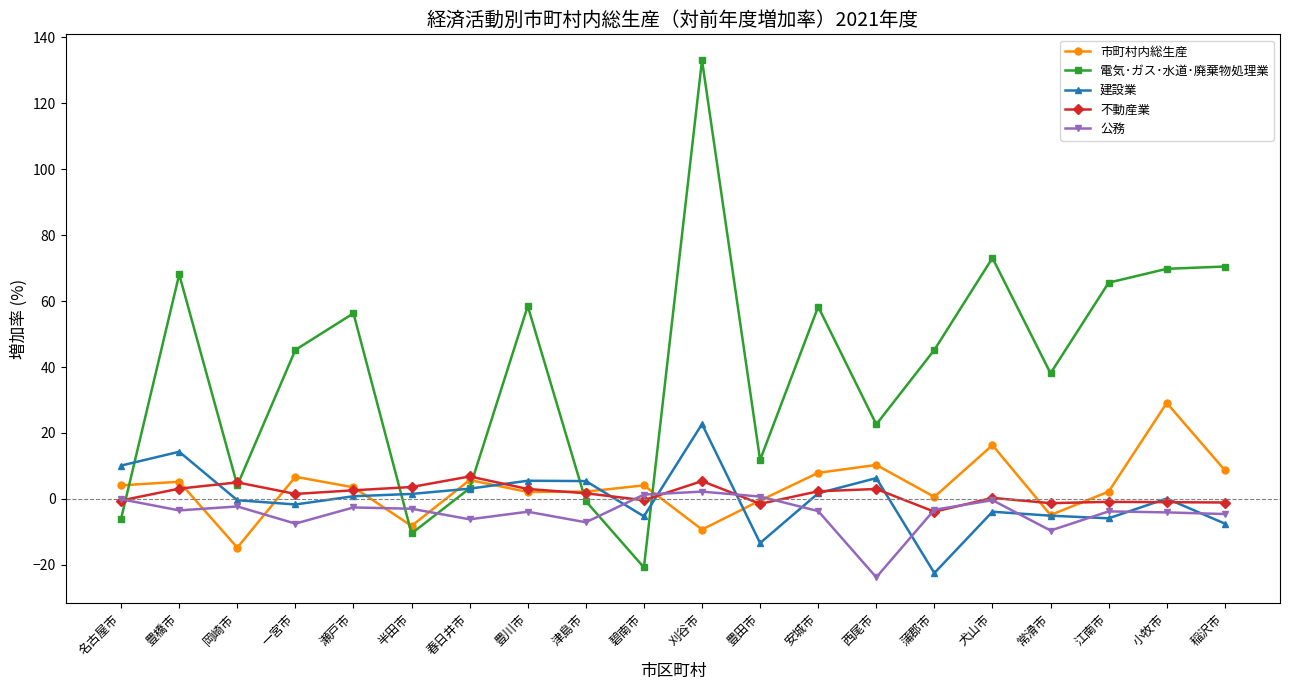

At which category does the chart reach its peak across all series?

刈谷市